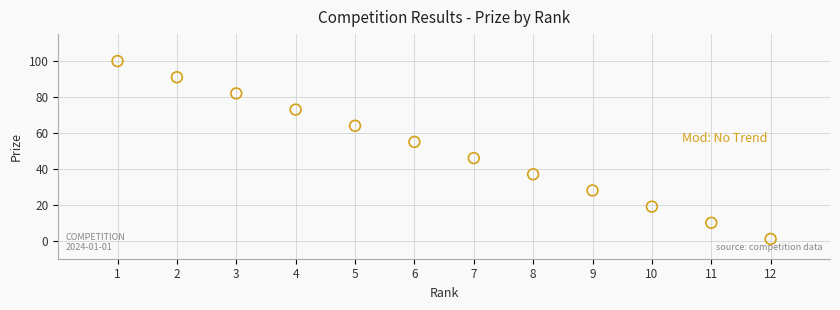

What is the average X value?

6